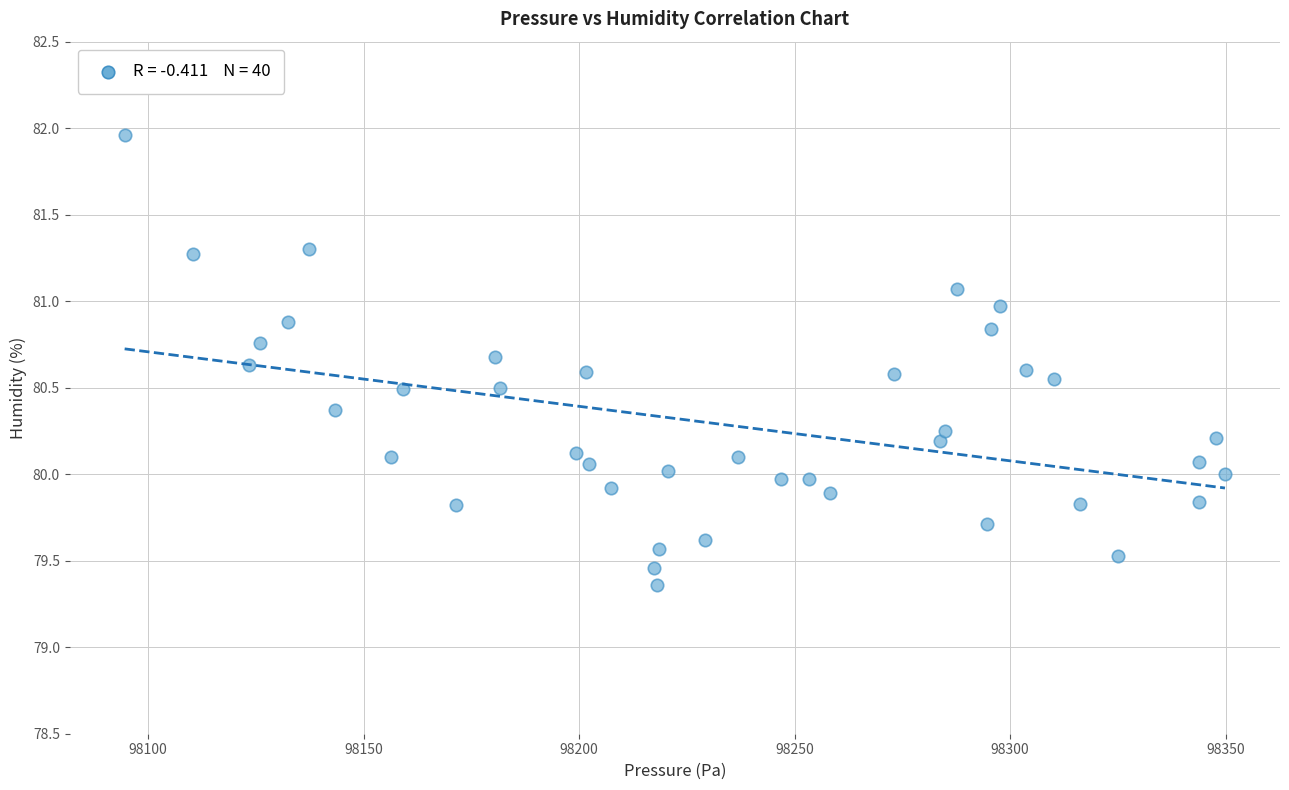

What is the range of Y values (max minus min)?

2.6